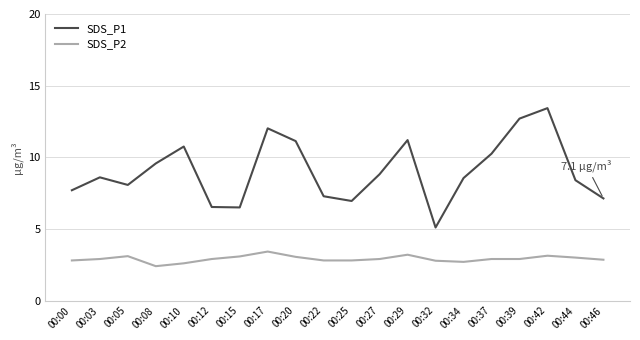

Rank the series at 00:08 from highest to lowest value.

SDS_P1, SDS_P2